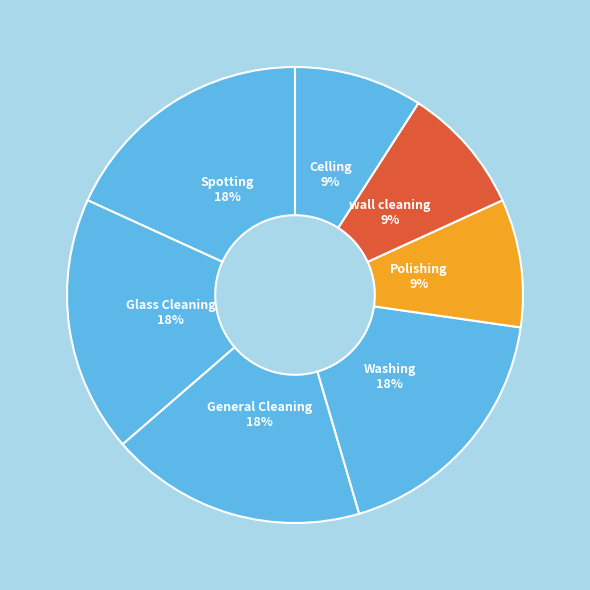

How many segments does this pie chart have?

7